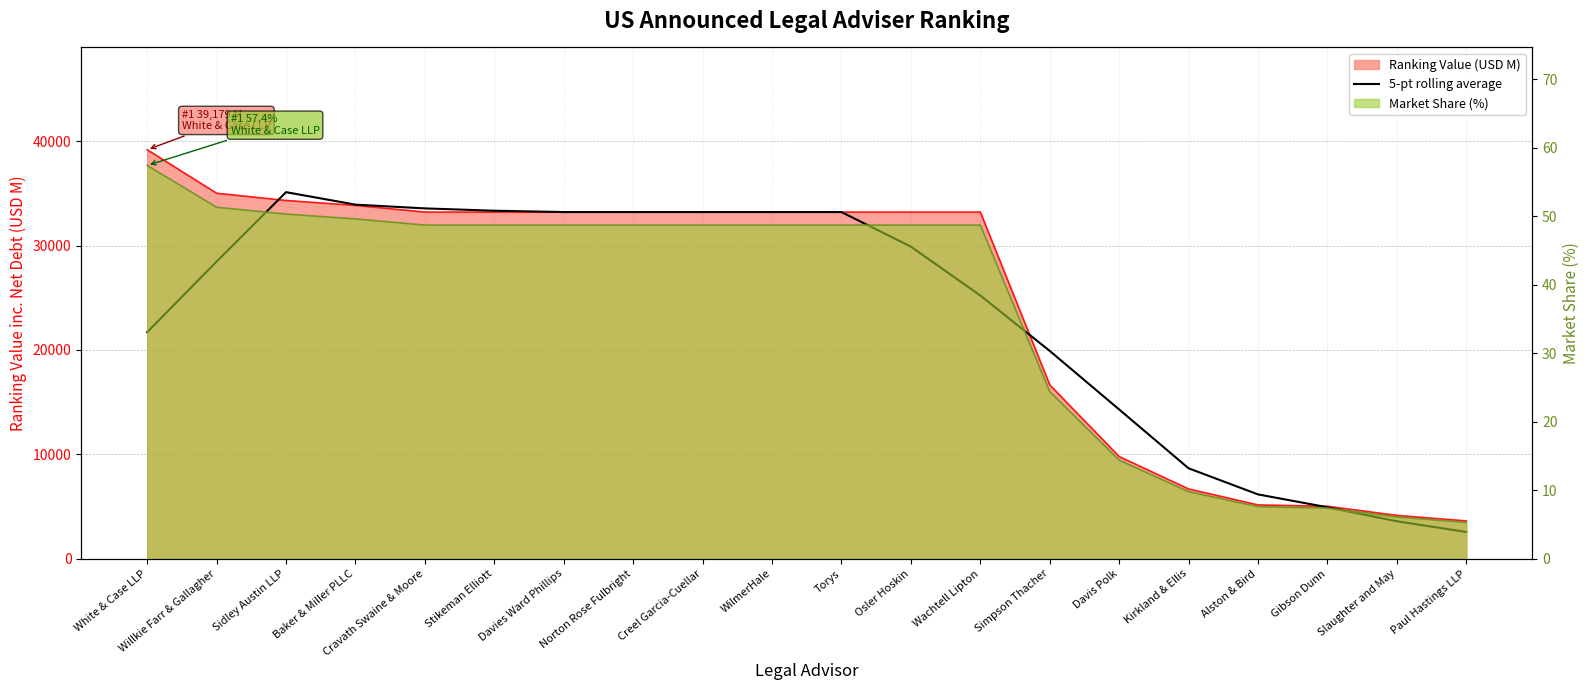

Does the chart display data point markers on the line(s)?

No